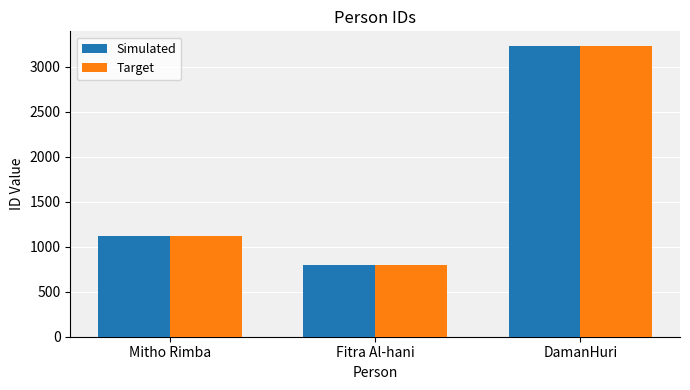

What is the difference between the second highest and minimum values in the Simulated series?

322